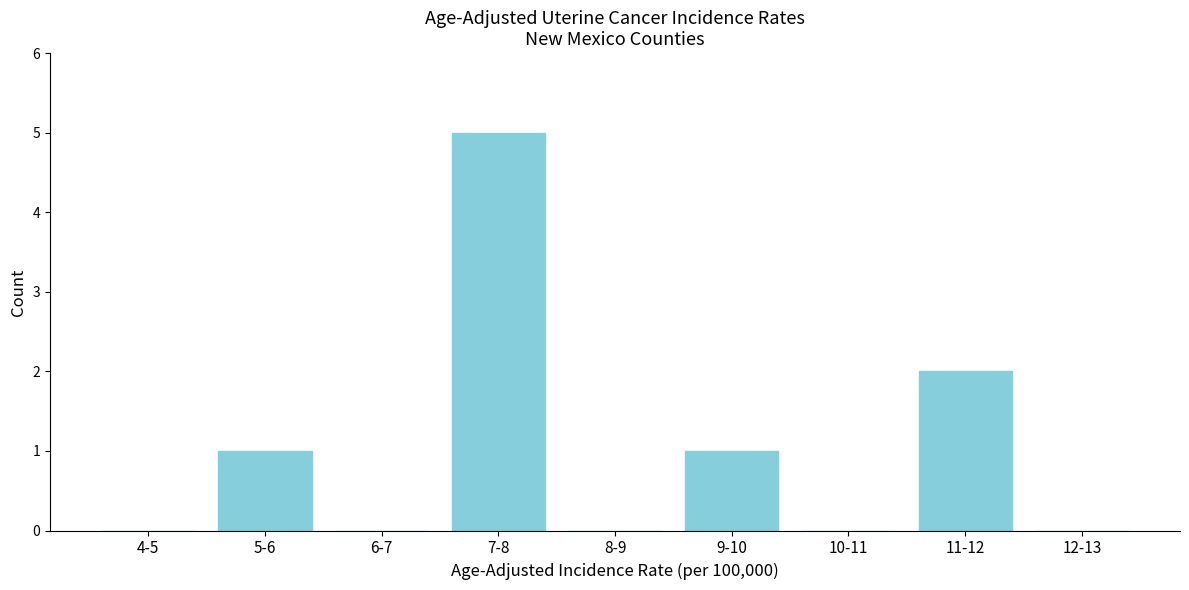

Reading right to left, what are all the values shown in this chart?

12-13=0	11-12=2	10-11=0	9-10=1	8-9=0	7-8=5	6-7=0	5-6=1	4-5=0